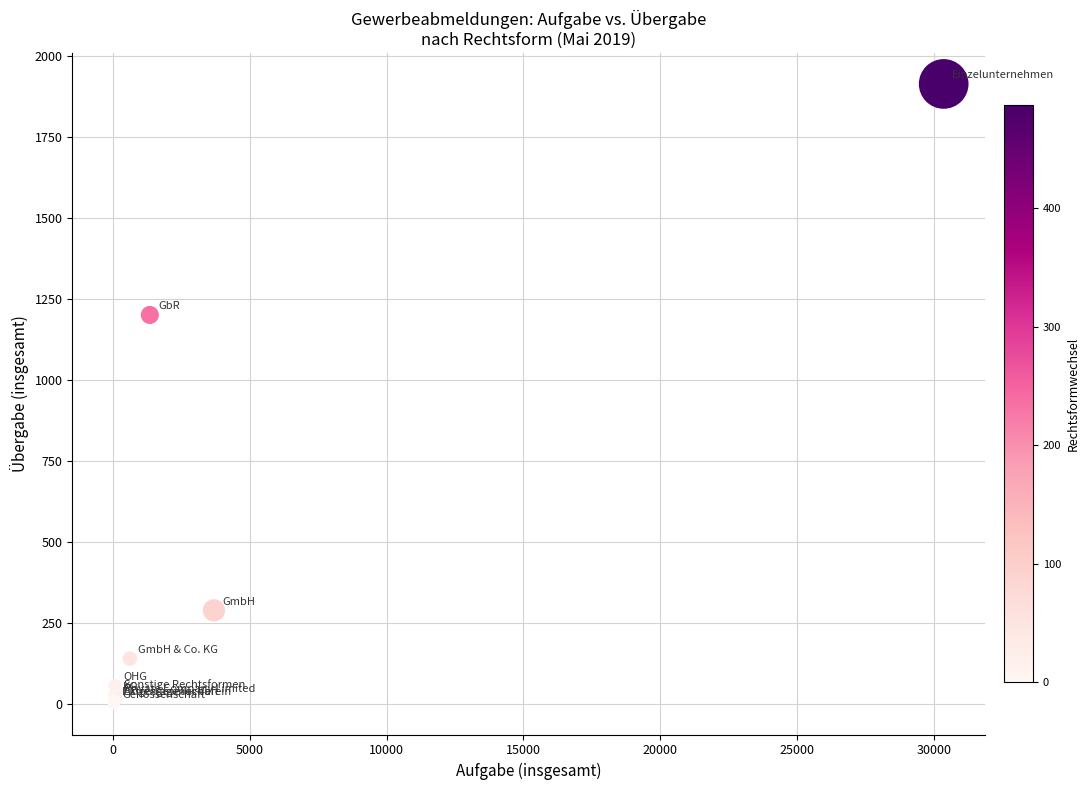

What Y value in the scatter plot is closest to 957?

1201